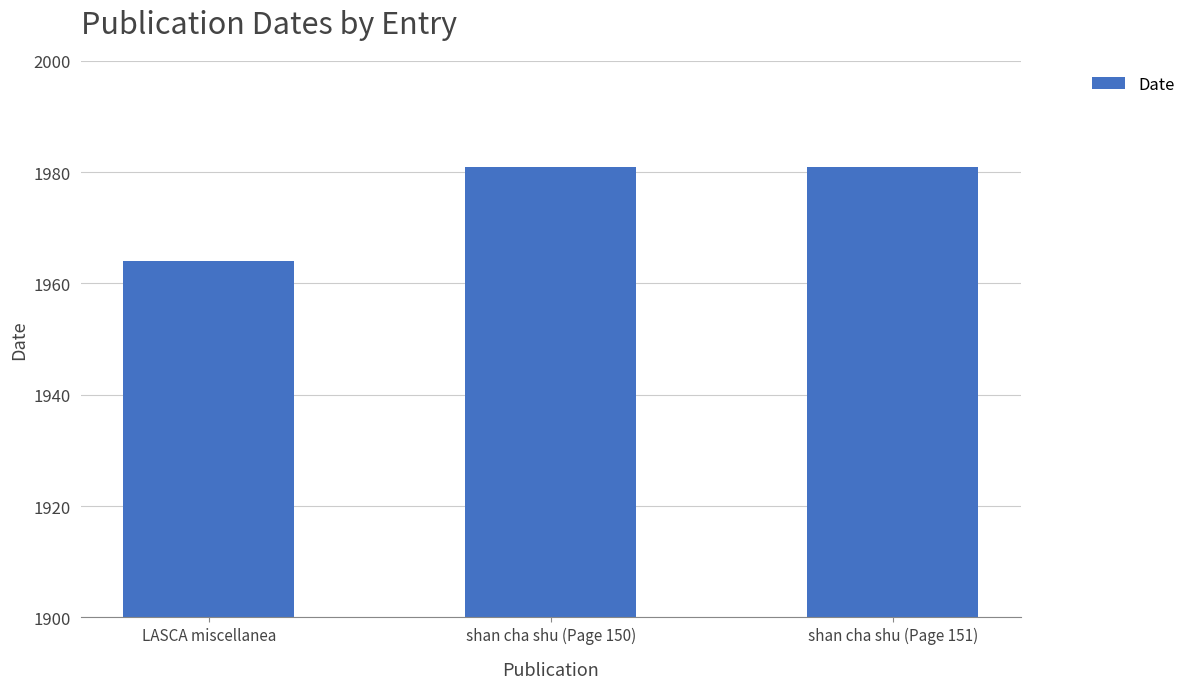

Does the chart contain any negative values?

No